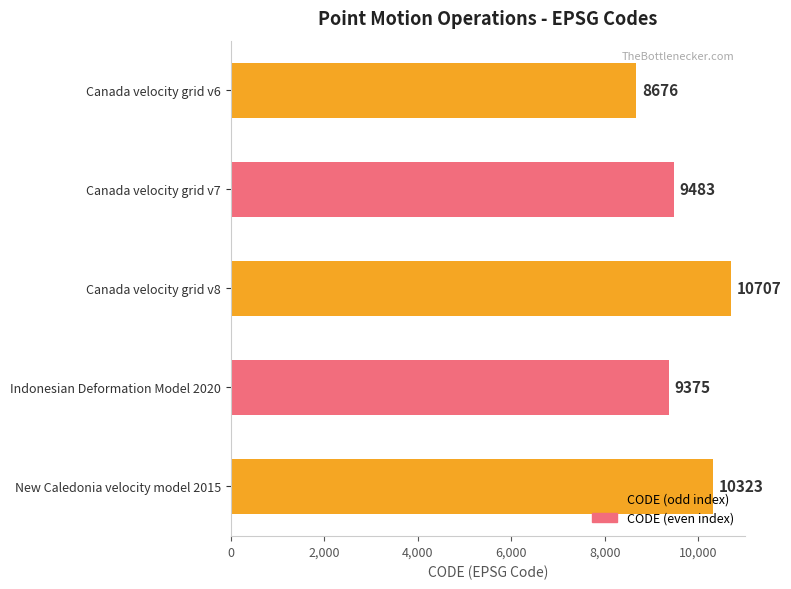

What is the change in value from Canada velocity grid v8 to New Caledonia velocity model 2015?

-384